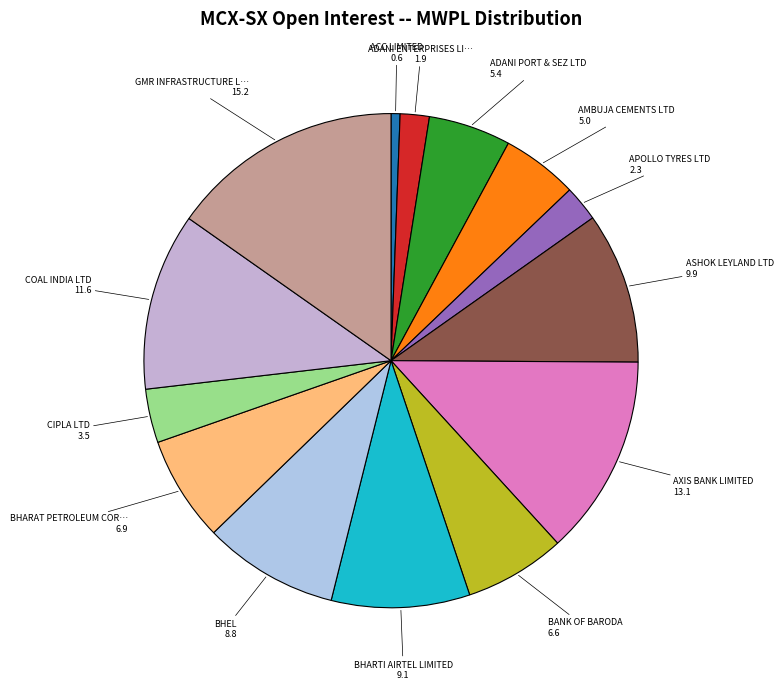

Count the number of slices in the pie.

14